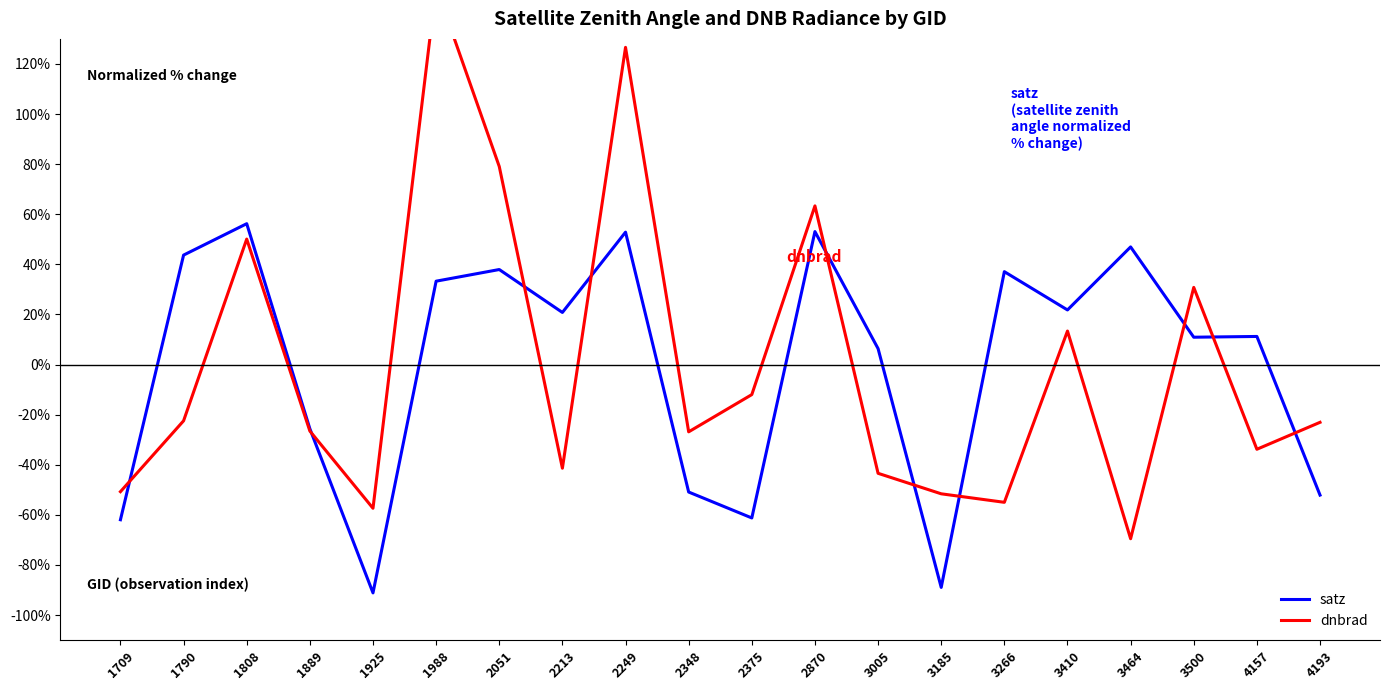

Where is the first local maximum for satz?

1808